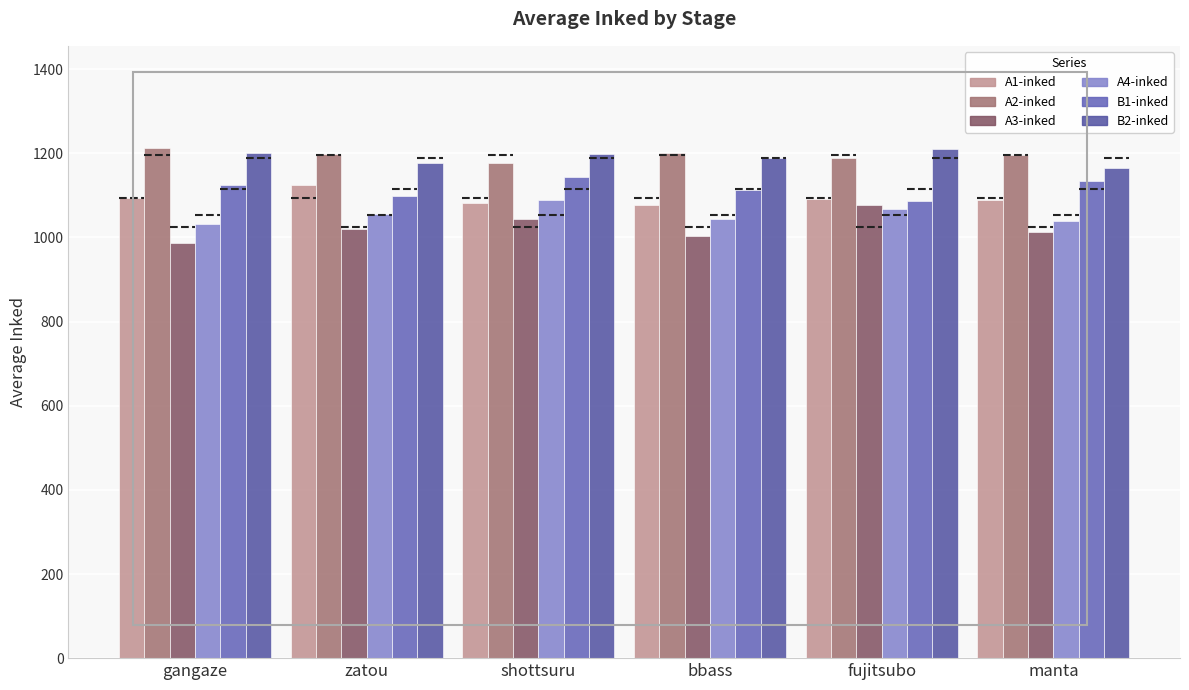

At which category is the sum across all series the highest?

shottsuru